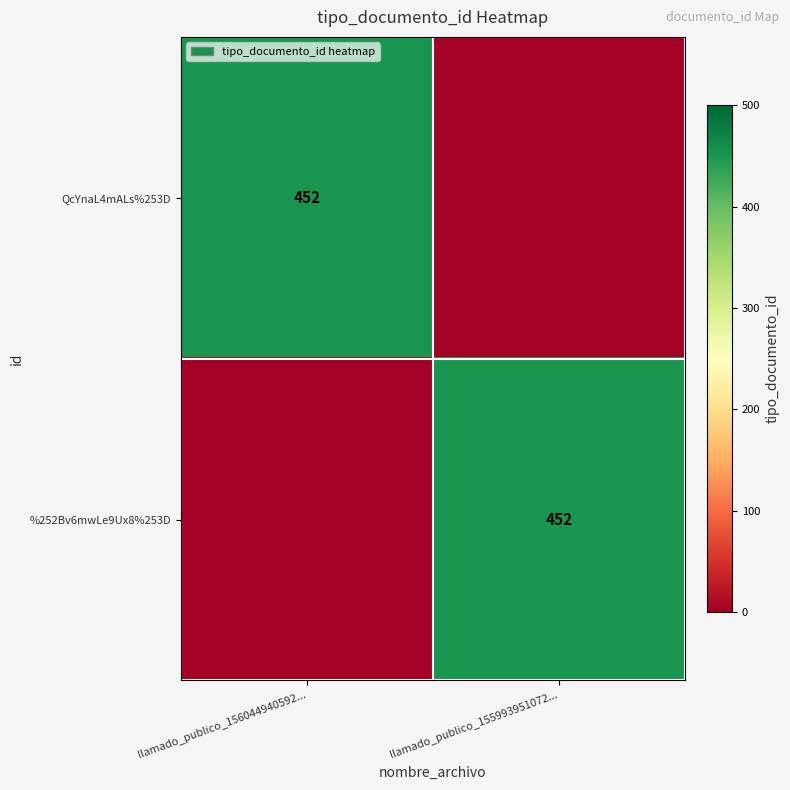

True or false: QcYnaL4mALs%253D has a value of 452 at llamado_publico_156044940592....

True